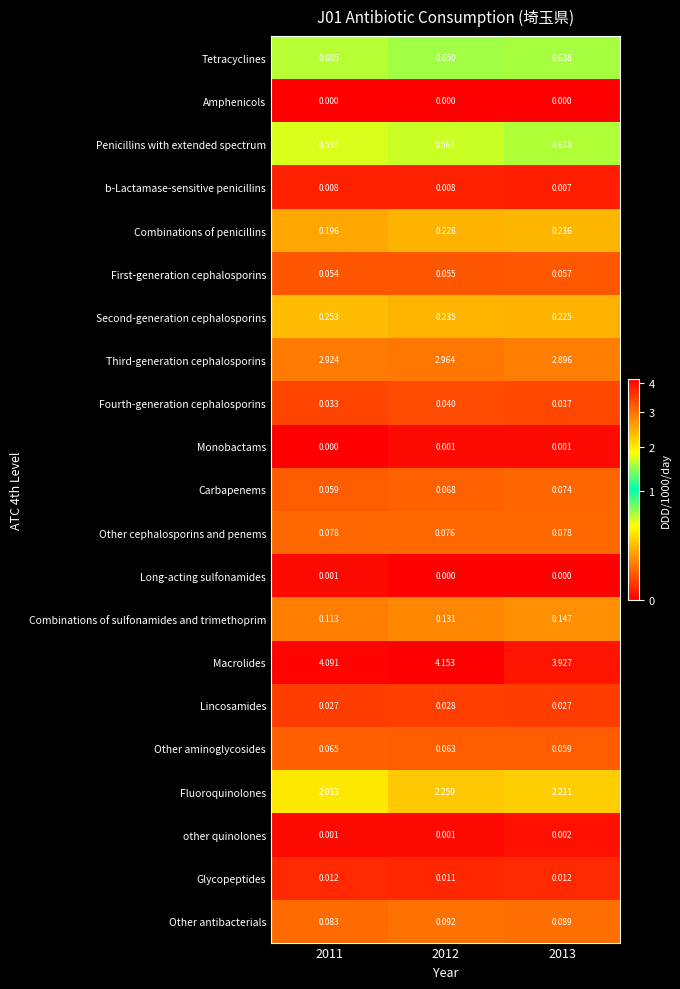

Is the value of Tetracyclines at 2011 greater than the value of Other cephalosporins and penems at 2013?

Yes